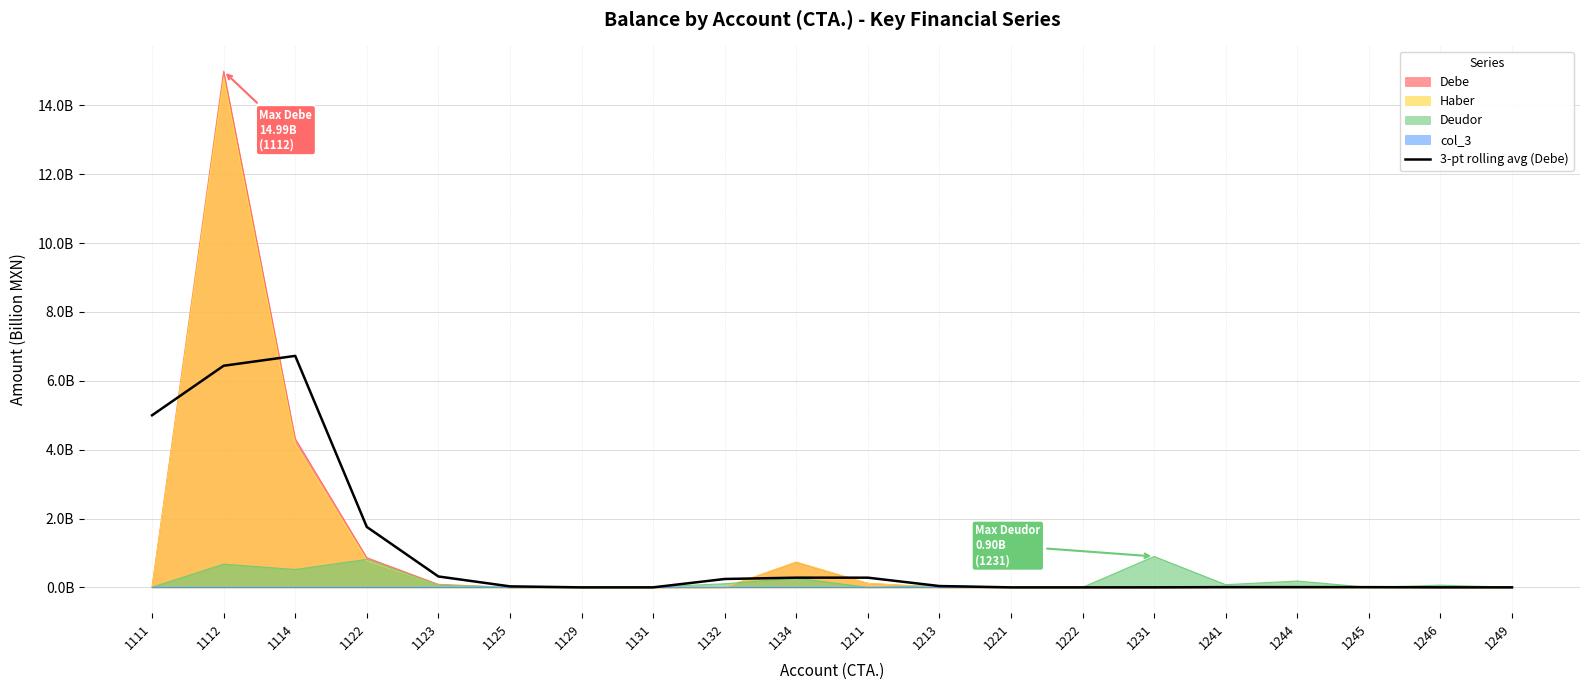

The chart shows a value of 1.8 at 1122. True or false?

True